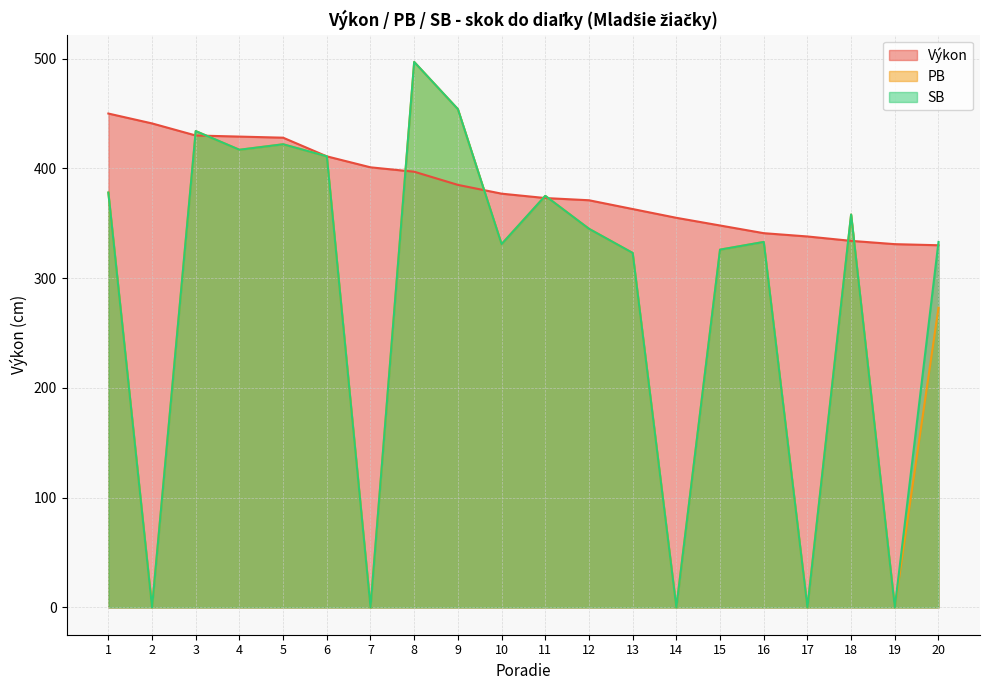

Rank the series at 9 from highest to lowest value.

PB, SB, Výkon